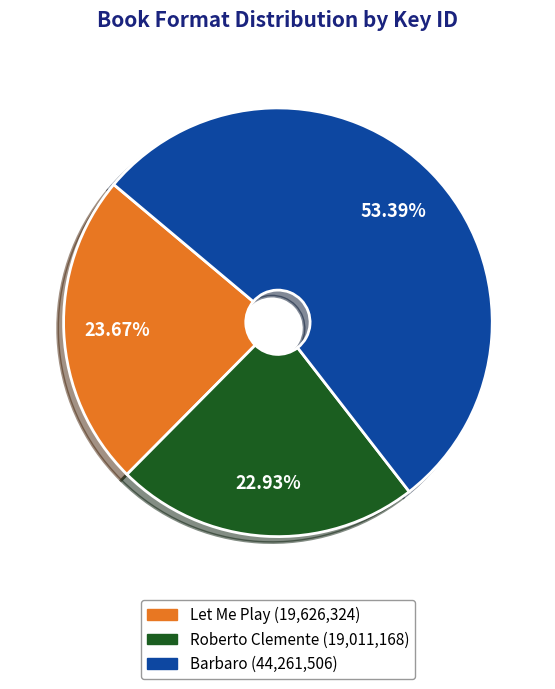

What is the smallest slice in the pie chart?

Roberto Clemente